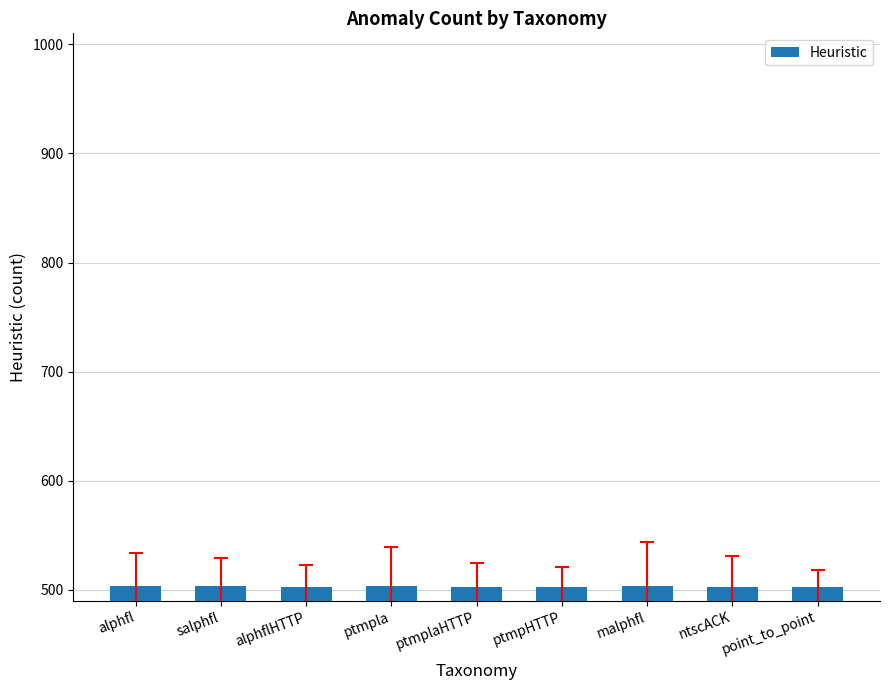

Count the values in the range 503 to 504.

9